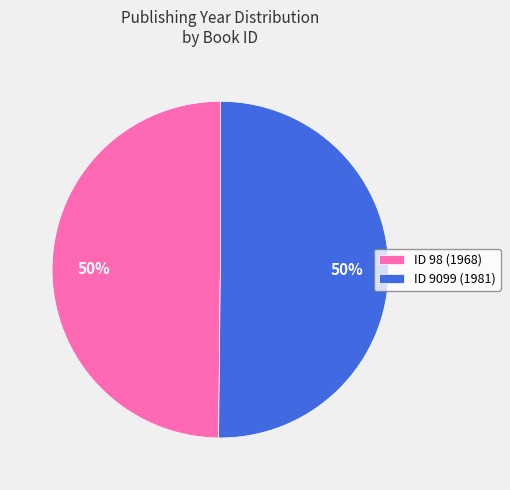

Approximately how many times larger is the value at ID 9099 (1981) compared to ID 98 (1968)?

1.0